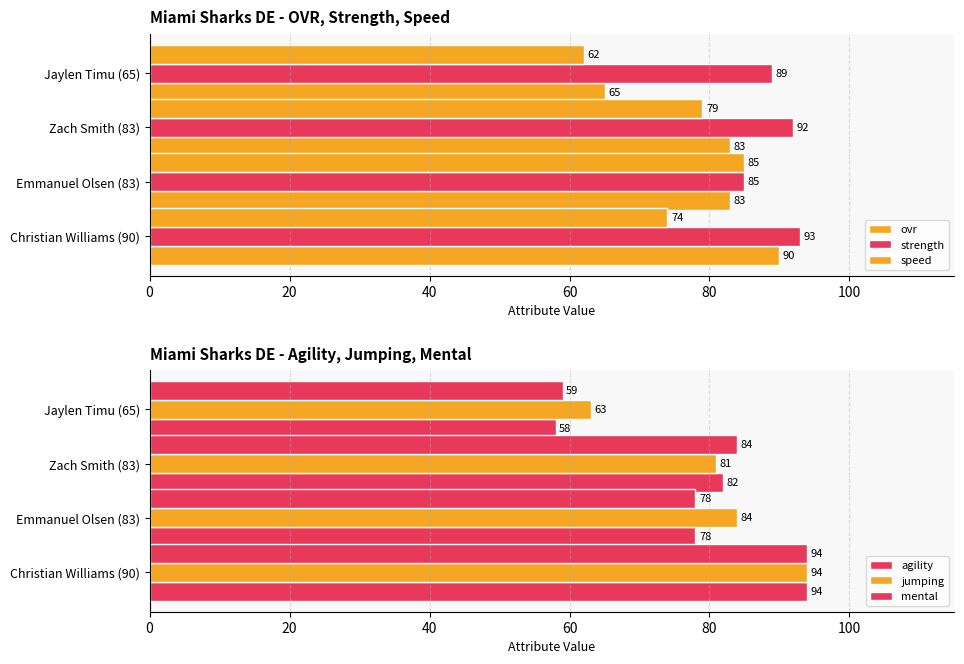

Reading left to right, extract all data points from this chart.

ovr: 90	83	83	65
strength: 93	85	92	89
speed: 74	85	79	62
agility: 94	78	82	58
jumping: 94	84	81	63
mental: 94	78	84	59